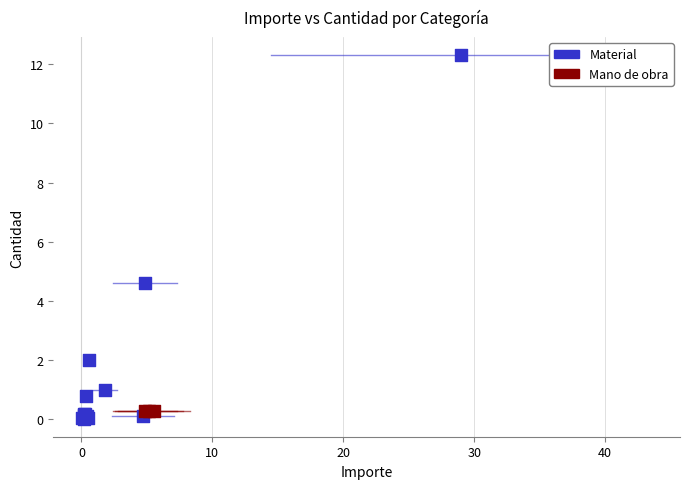

Which series reaches the maximum Y coordinate?

Material